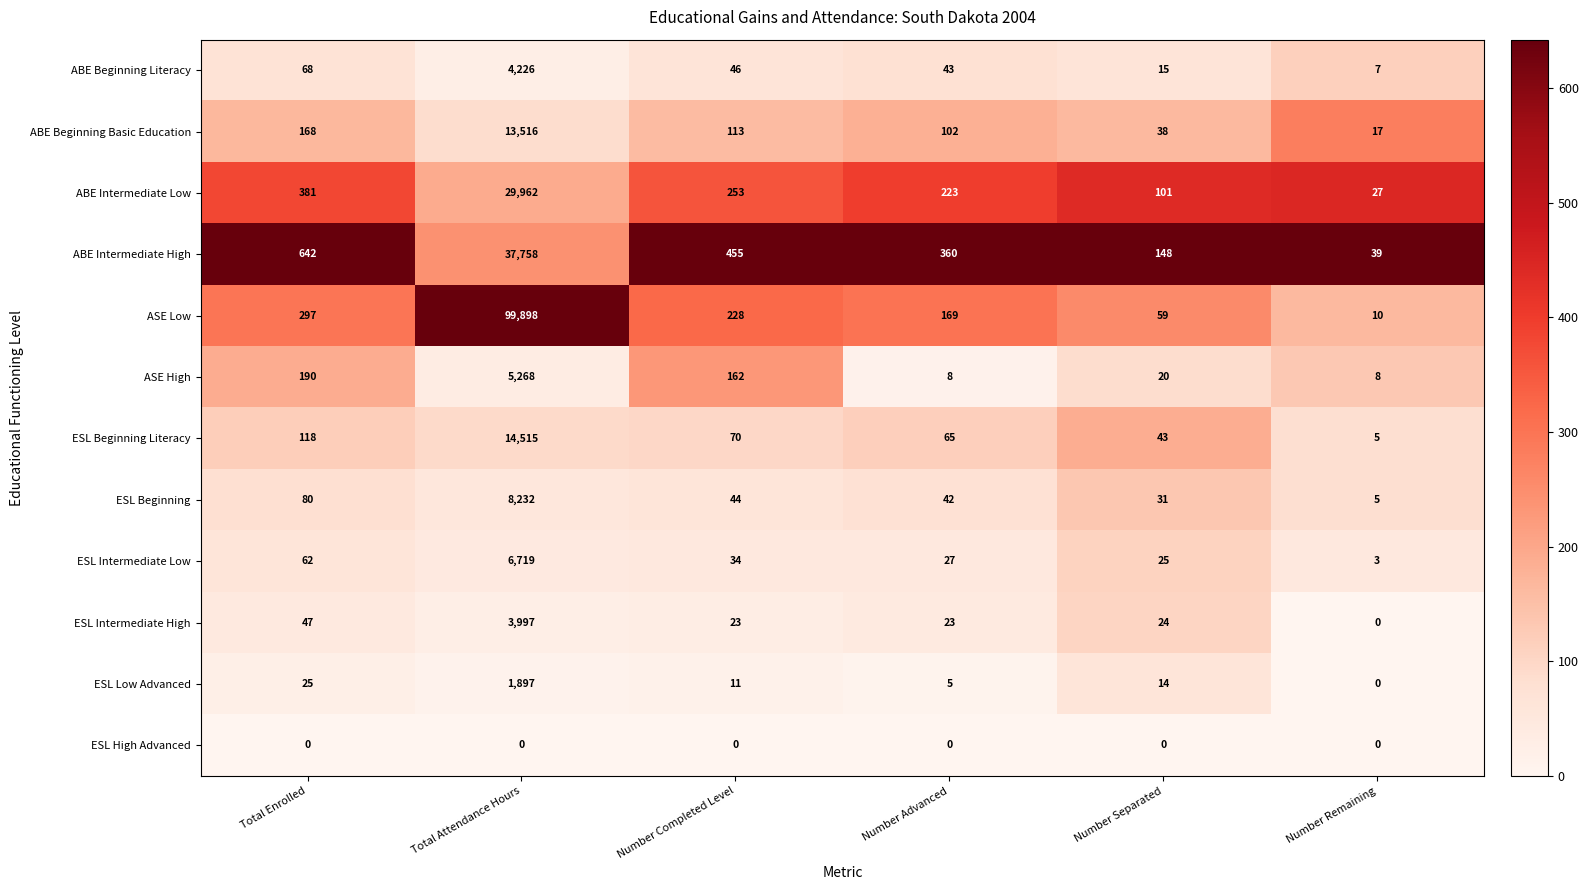

Which series has the largest range (max minus min)?

ASE Low